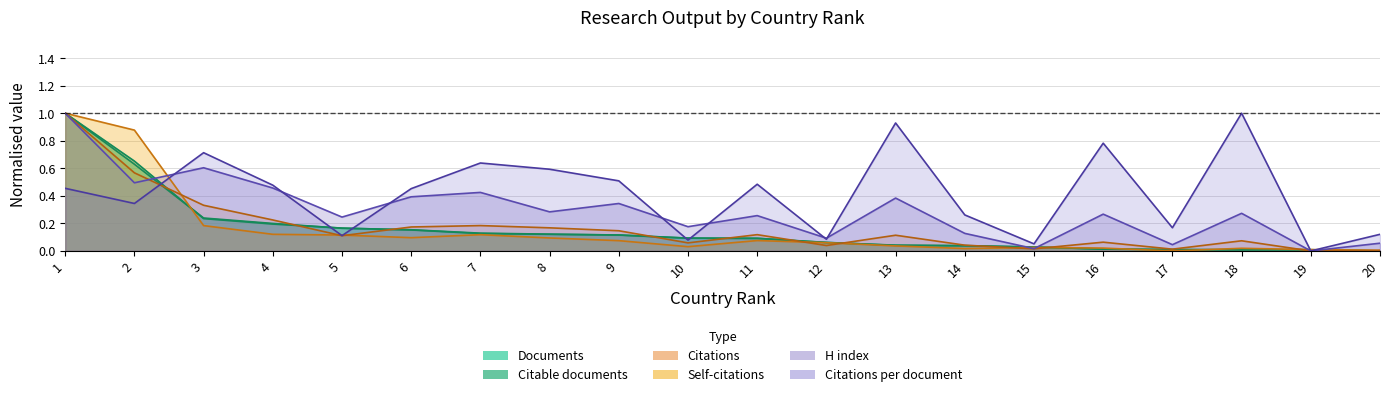

What is the difference between the second highest and minimum values in the Citations series?

0.6